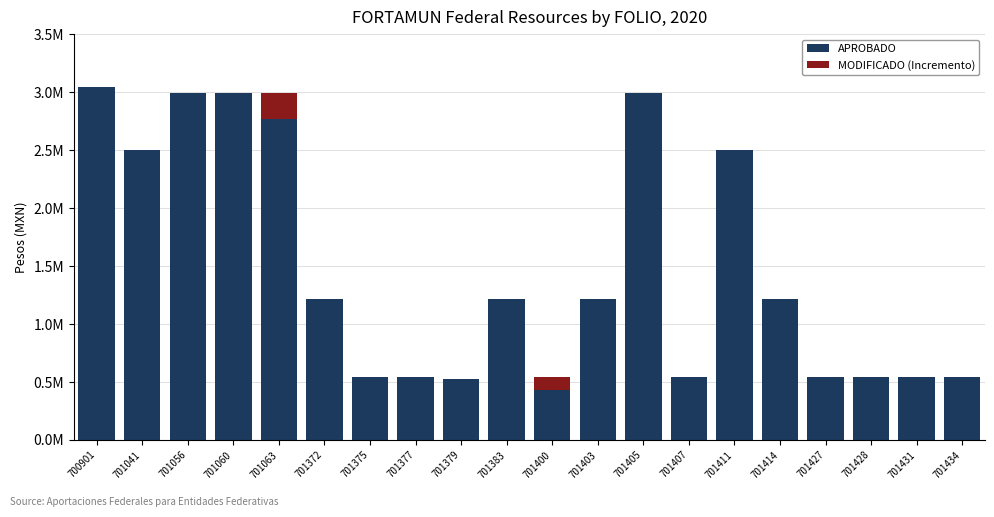

At which category is the sum across all series the highest?

700901